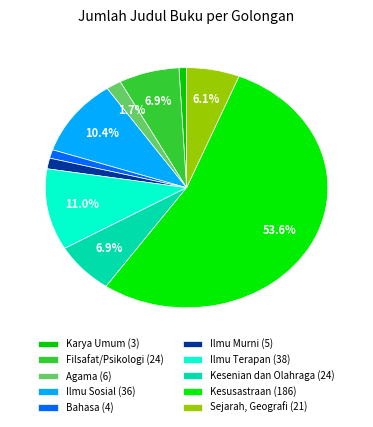

Count the number of slices in the pie.

10